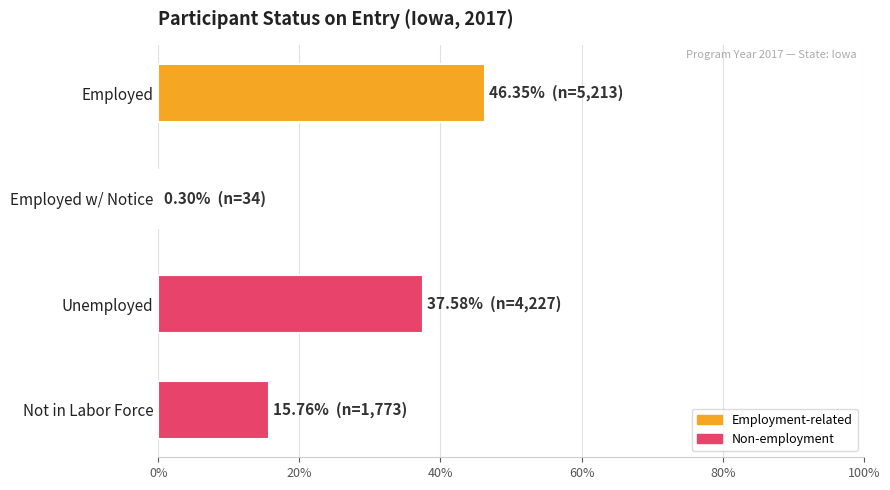

The chart shows a value of 14.2 at Employed. True or false?

False